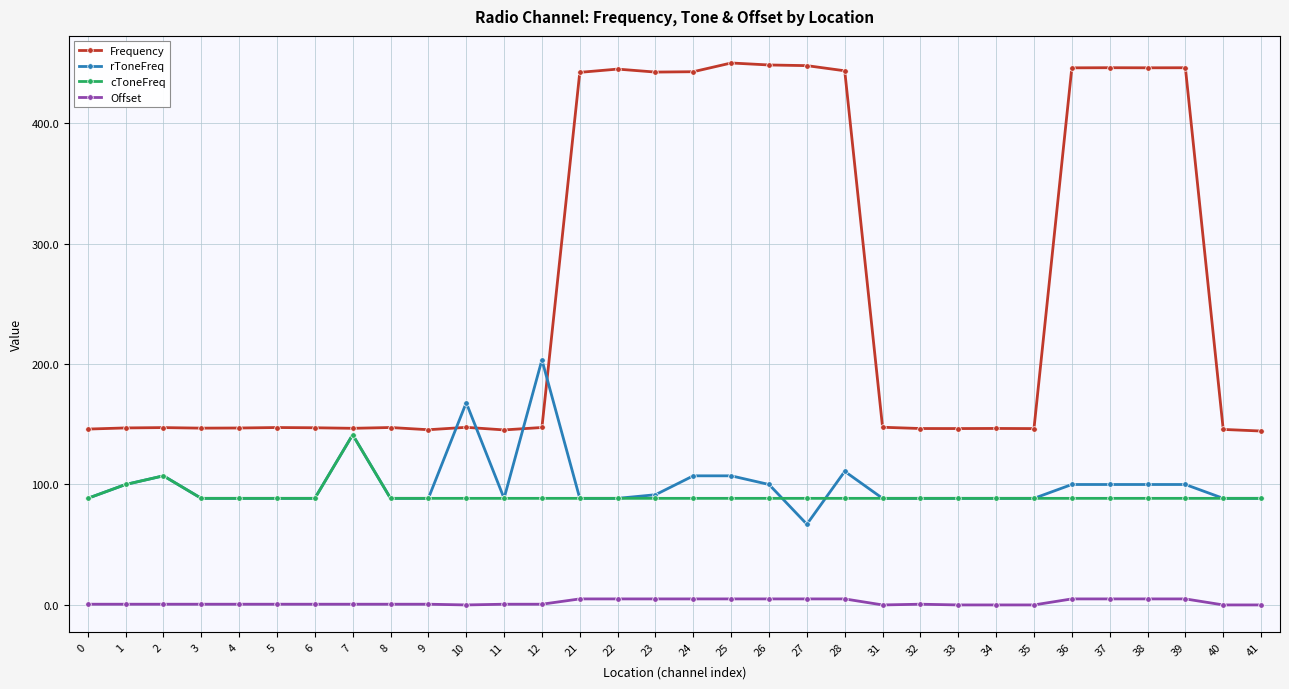

How many values in the Offset series exceed 0?

25